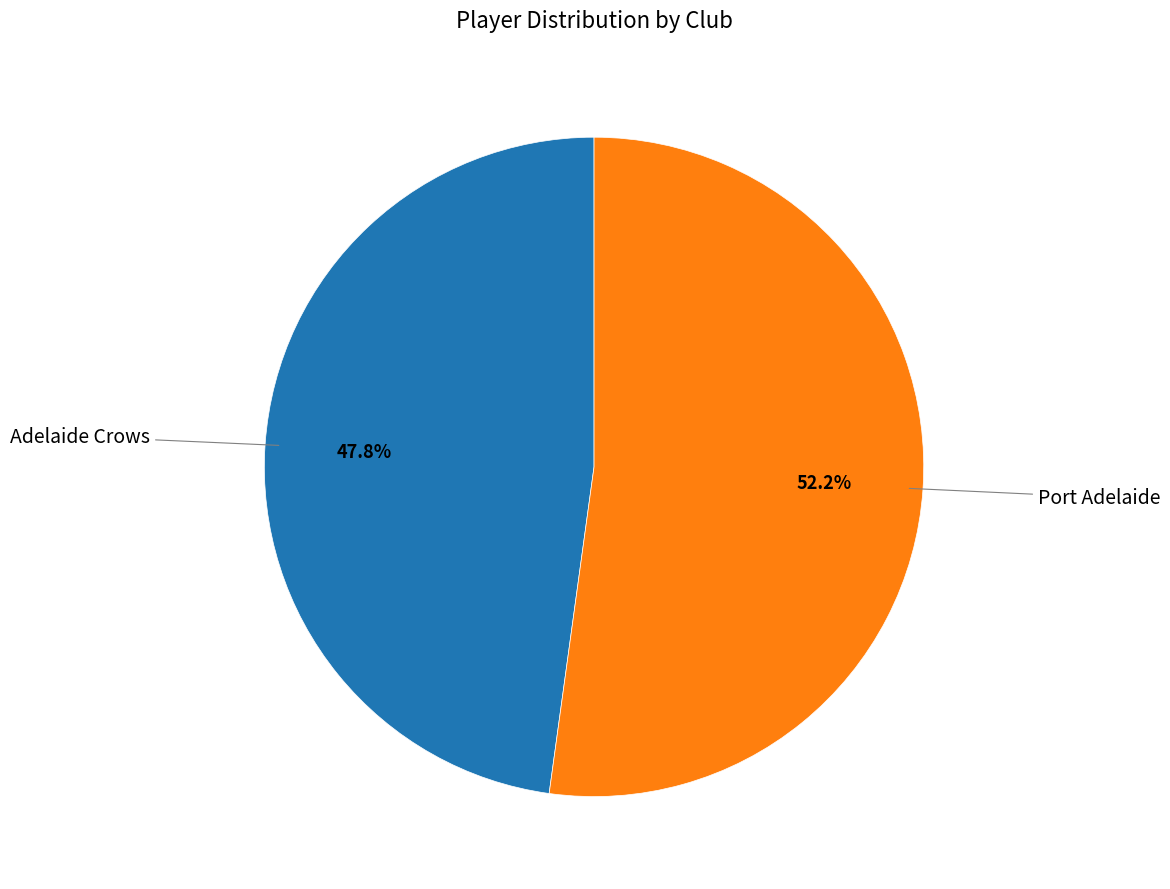

Does any single category account for the majority?

Yes